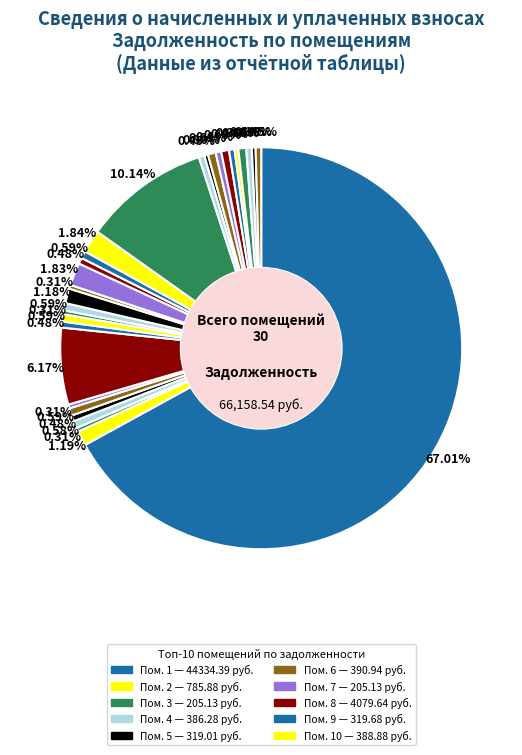

How many segments does this pie chart have?

30